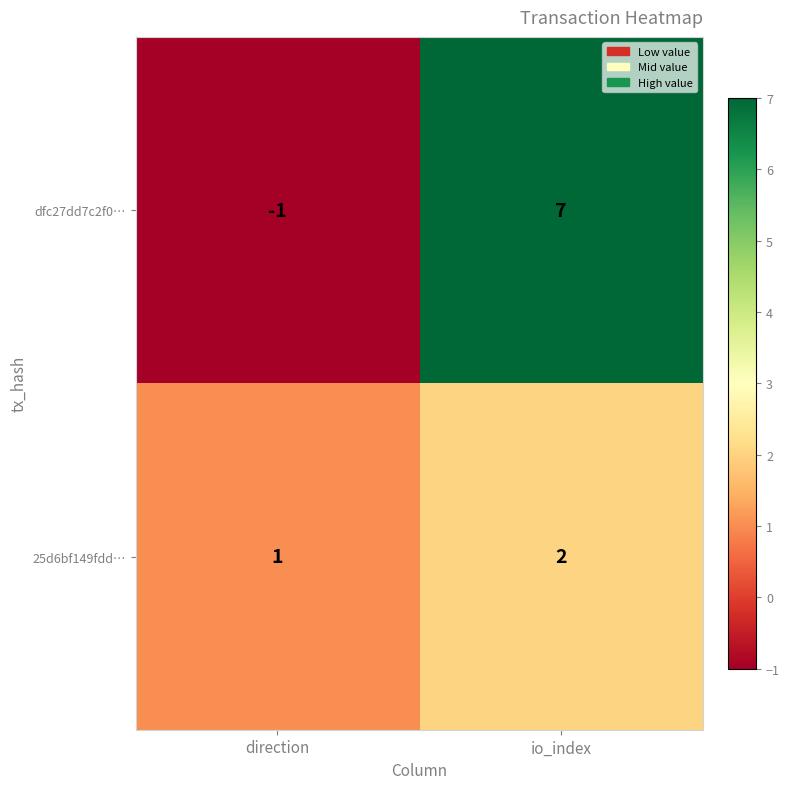

Which label corresponds to the largest value in the chart?

io_index